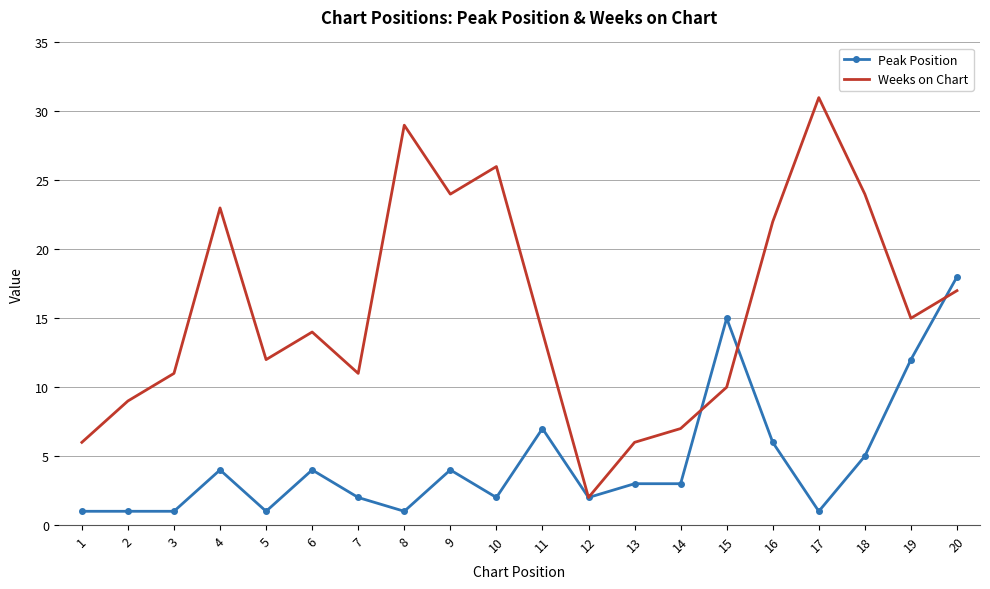

What is the difference between the second highest and minimum values in the Peak Position series?

14